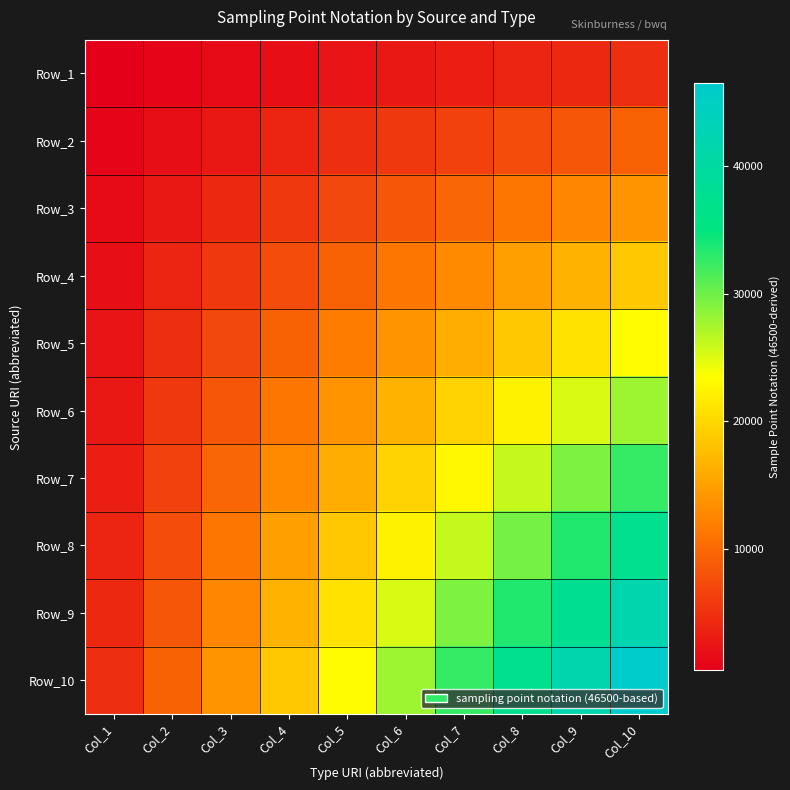

List the series in order of their peak value, highest first.

Row_10, Row_9, Row_8, Row_7, Row_6, Row_5, Row_4, Row_3, Row_2, Row_1